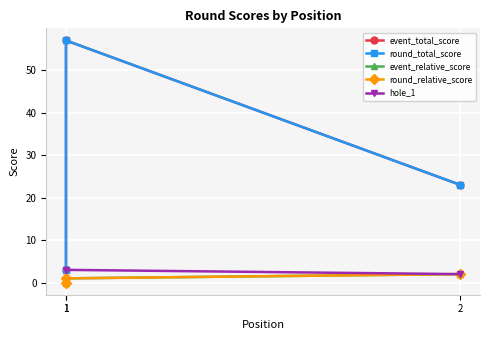

How many lines are shown in the chart?

5